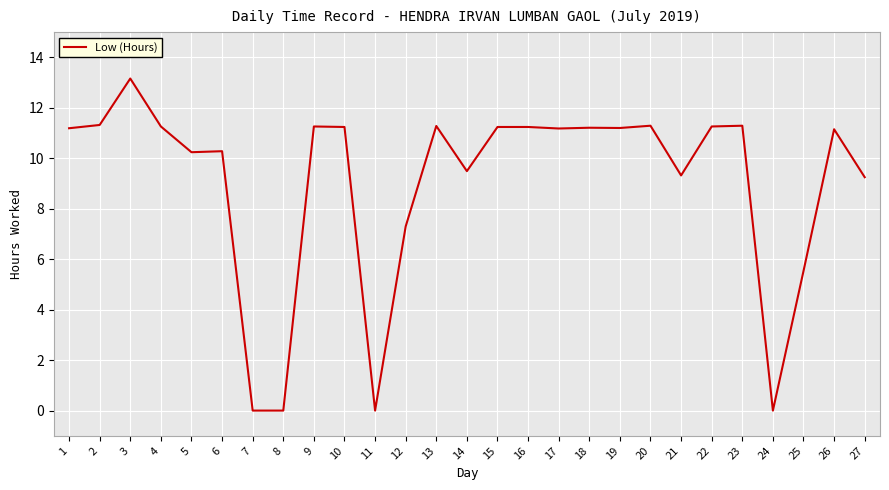

True or false: the data shows 11.3 at 22.

True